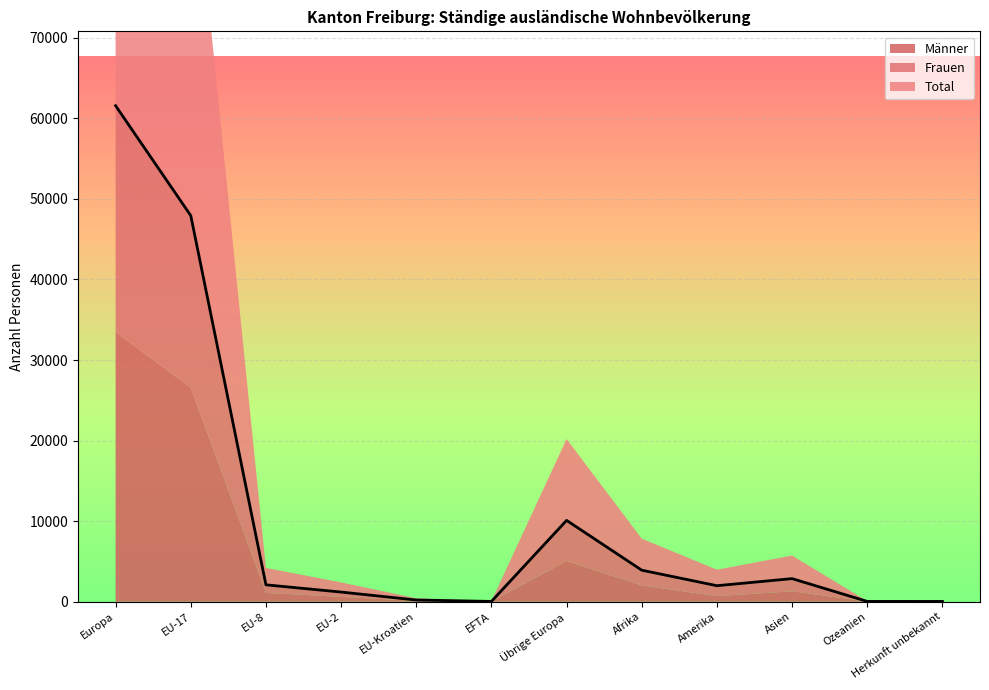

What are all the series names shown in the legend?

Total, Frauen, Männer